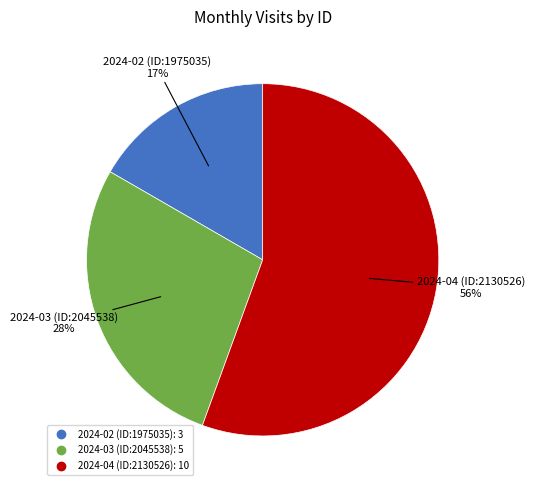

To the nearest percent, what is the combined percentage of 2024-04 (ID:2130526) and 2024-02 (ID:1975035)?

72%